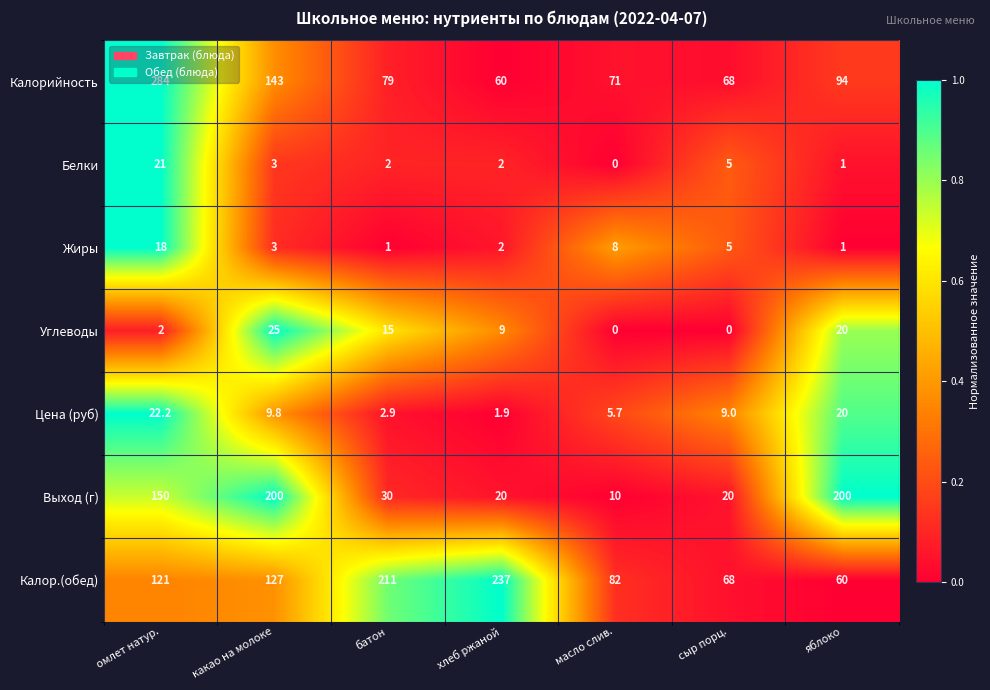

At which label does Калорийность first exceed 79?

омлет натур.